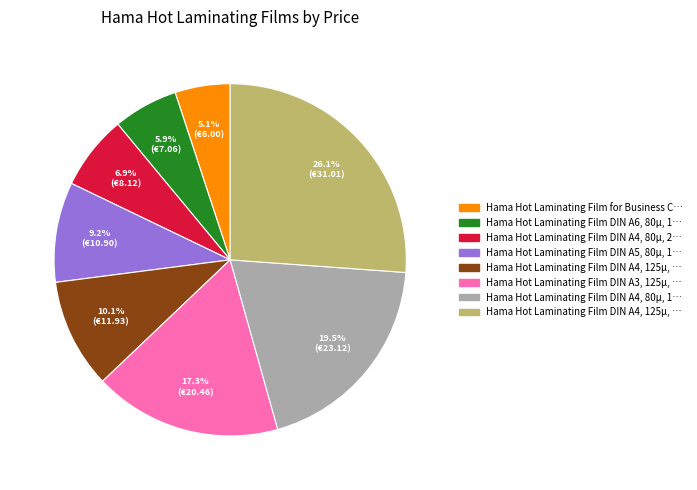

Does any single category account for the majority?

No